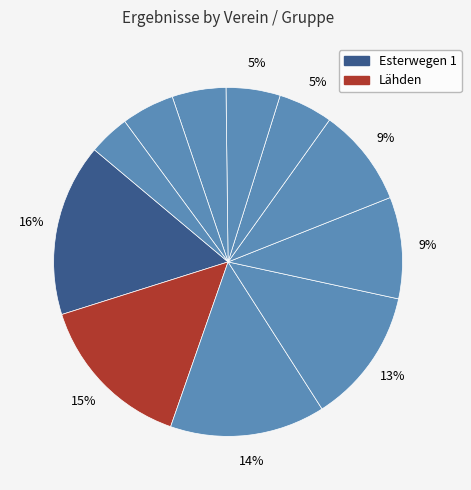

To the nearest percent, what is the average slice percentage?

9%